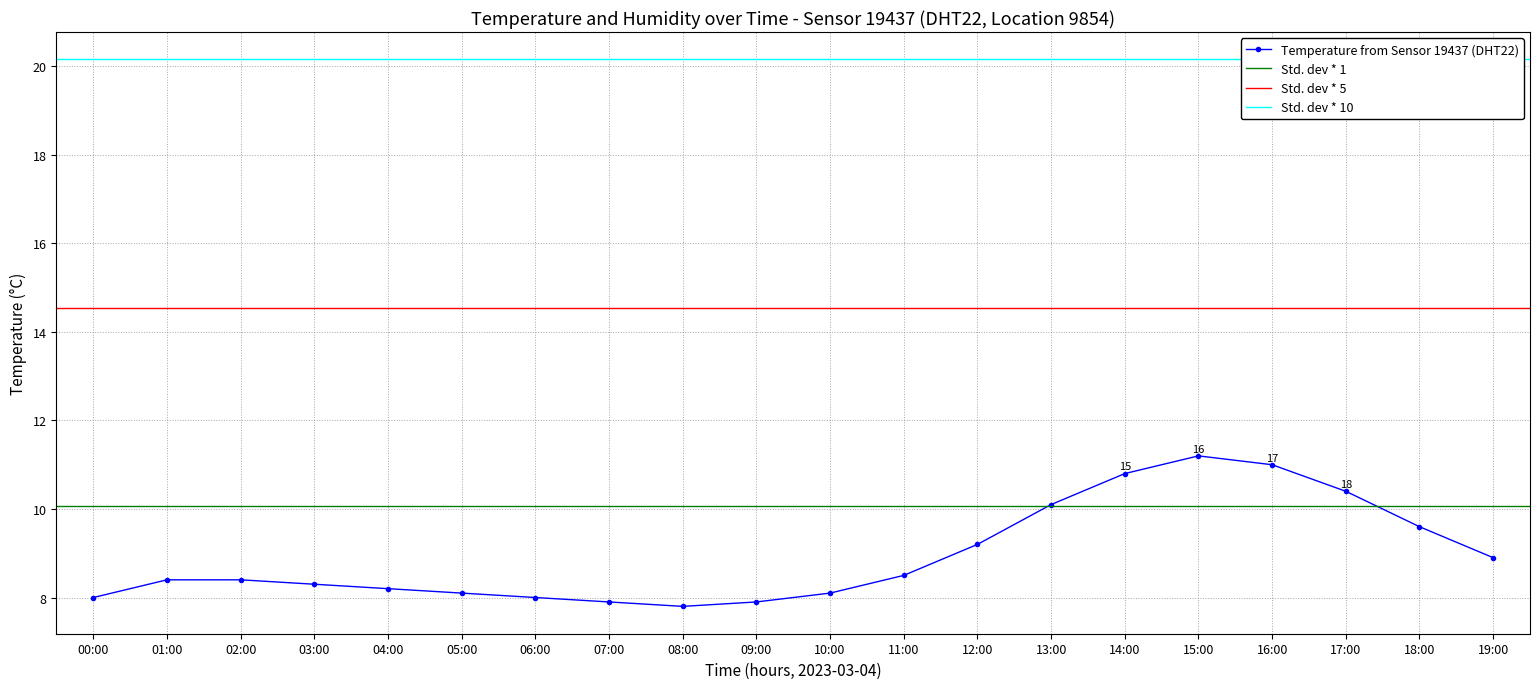

Where is the data nearest to the value 9?

19:00